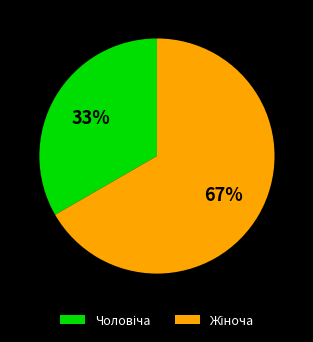

Is there any slice that represents more than half of the pie?

Yes